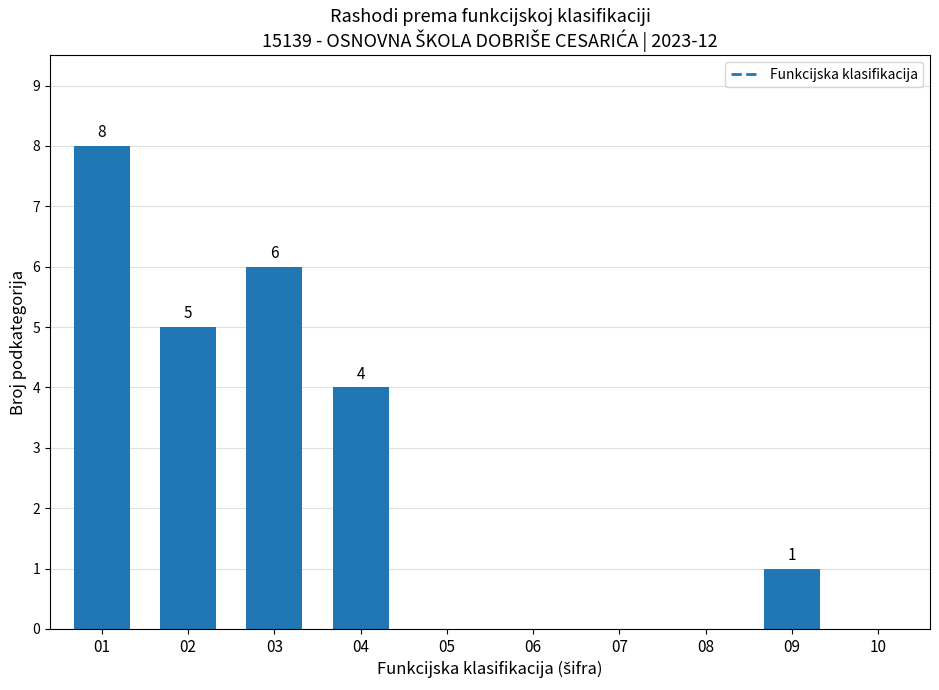

What is the greatest value displayed?

8